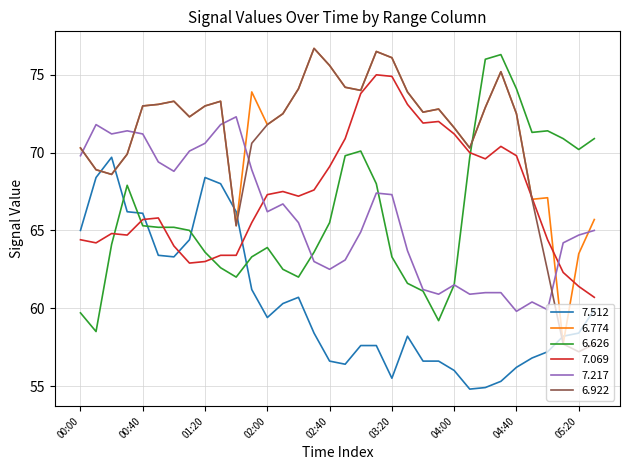

What is the lowest value of the 7.217 series?

59.8